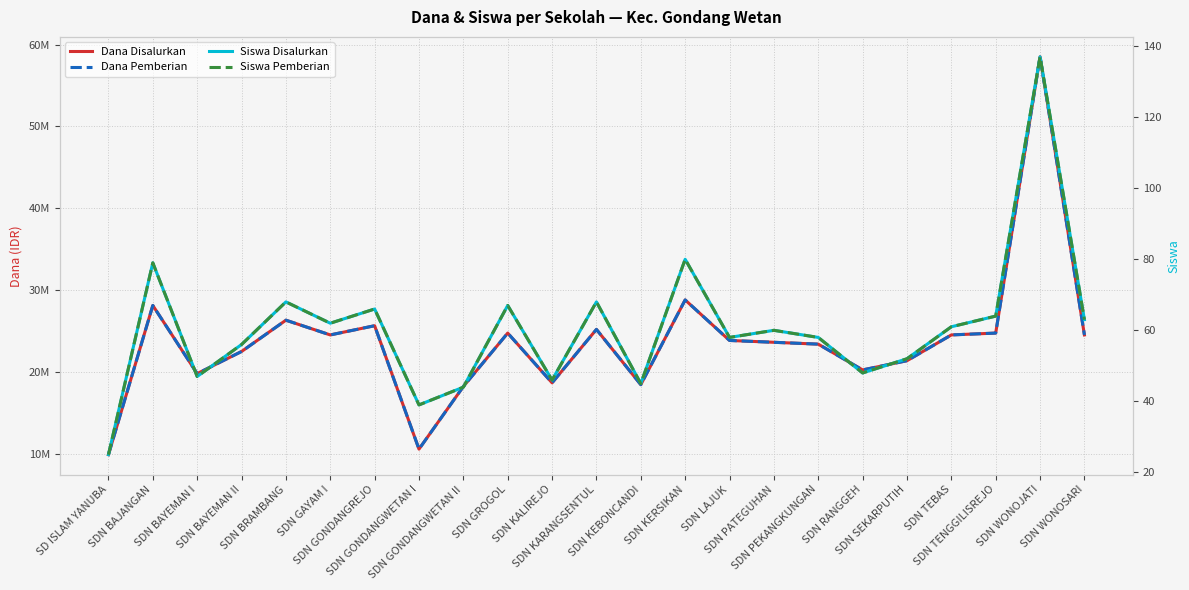

Count the number of categories in the chart.

23